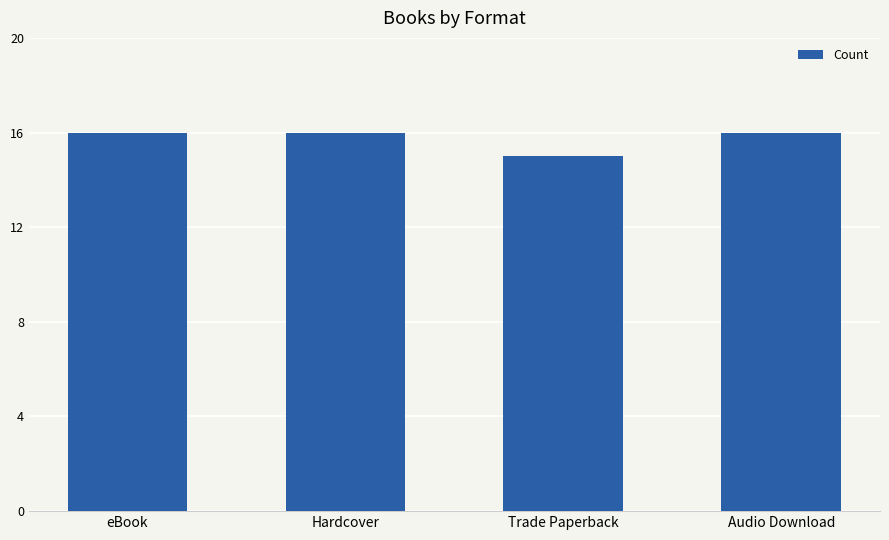

How many bars are there in total?

4